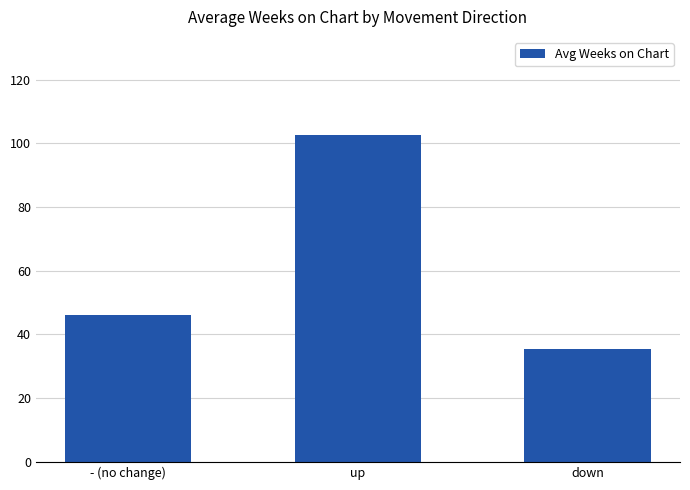

What is the approximate value at down?

35.4